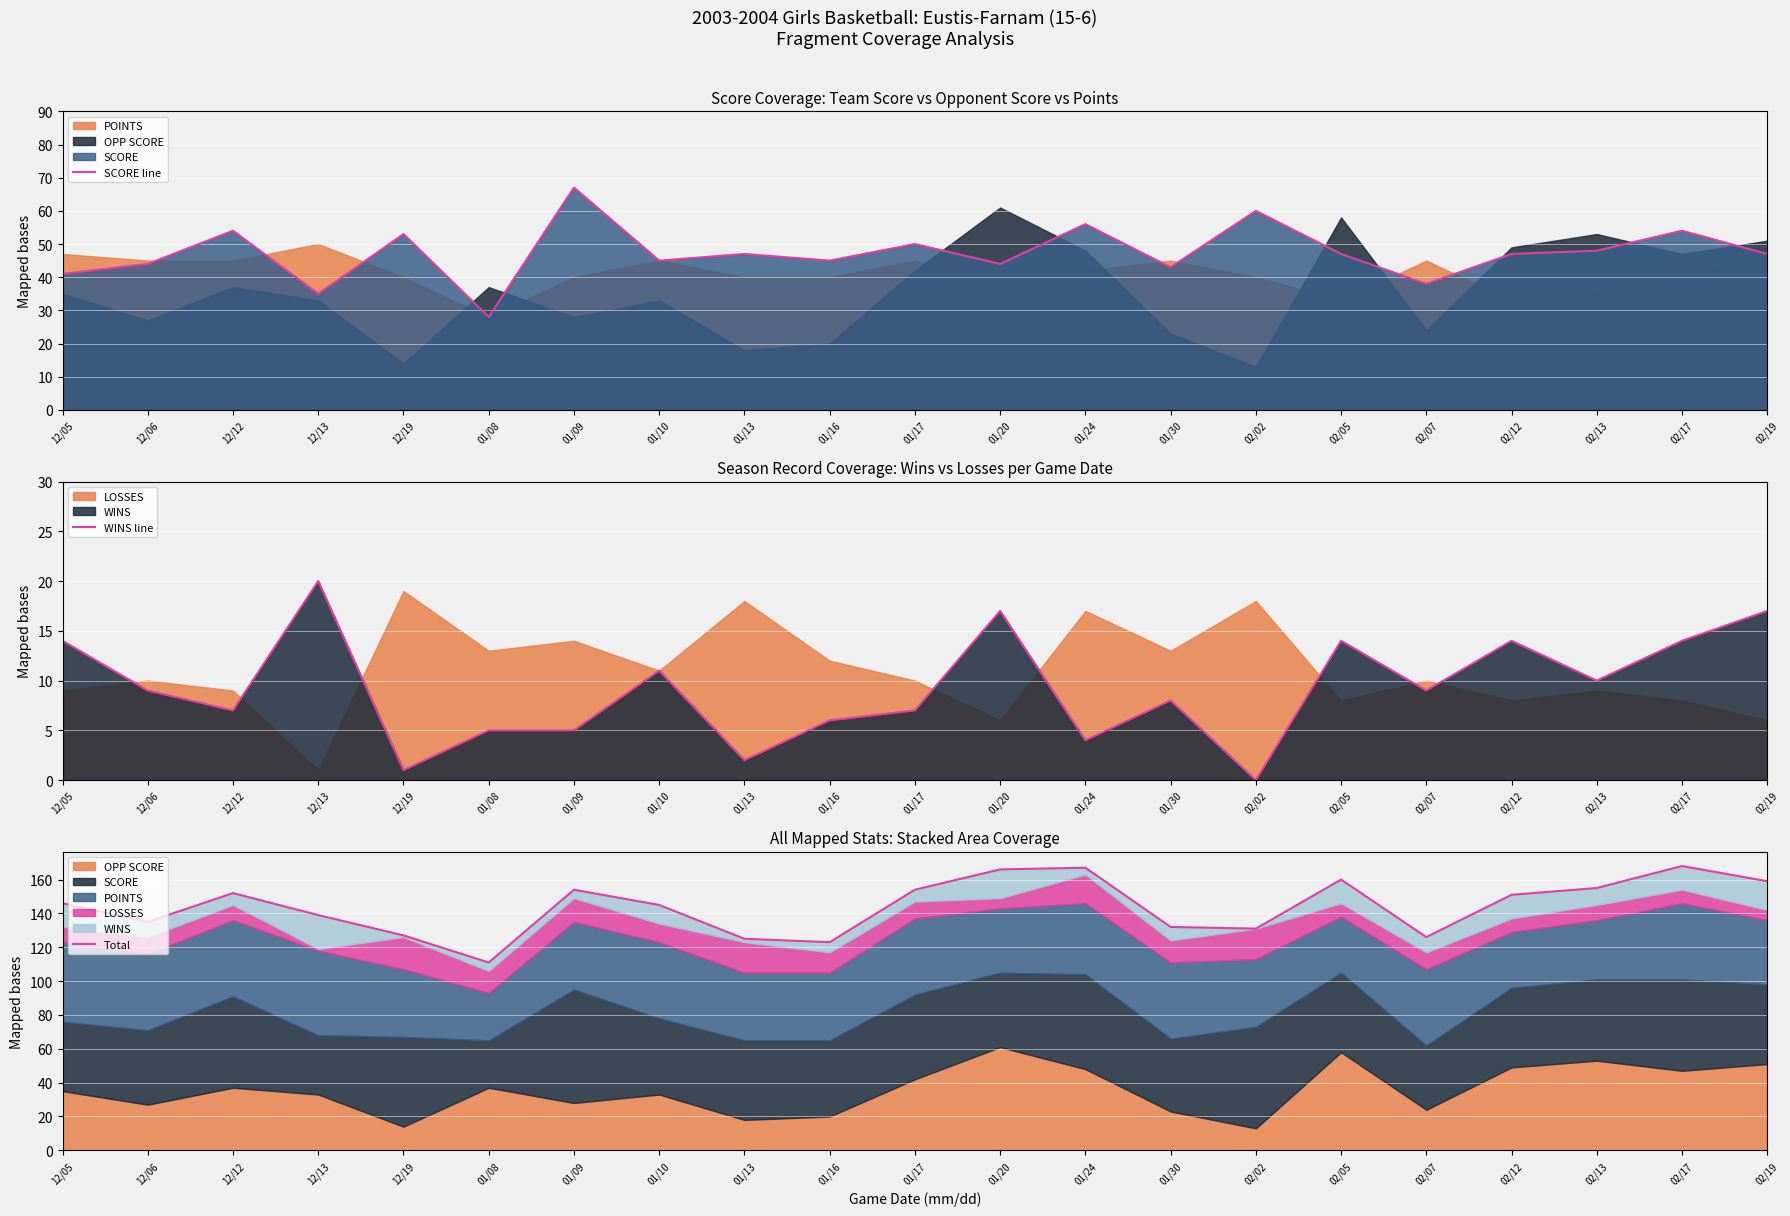

Rank the series by their average value, from lowest to highest.

WINS line, SCORE line, Total